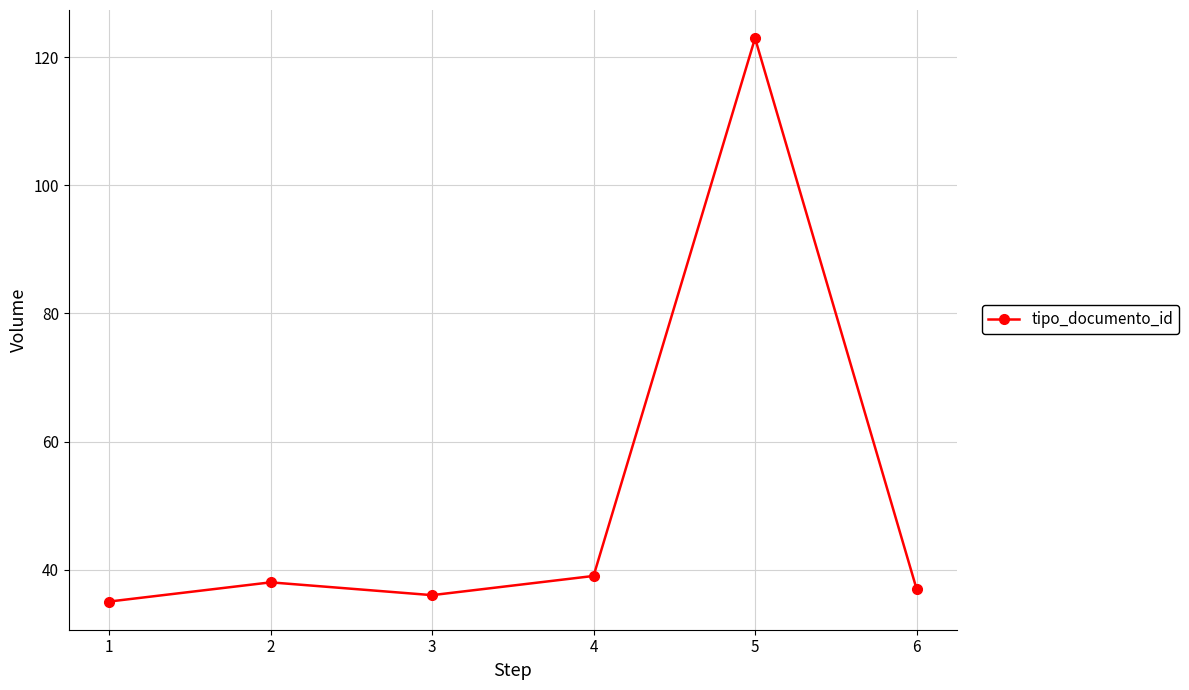

What is the sum of all values?

308